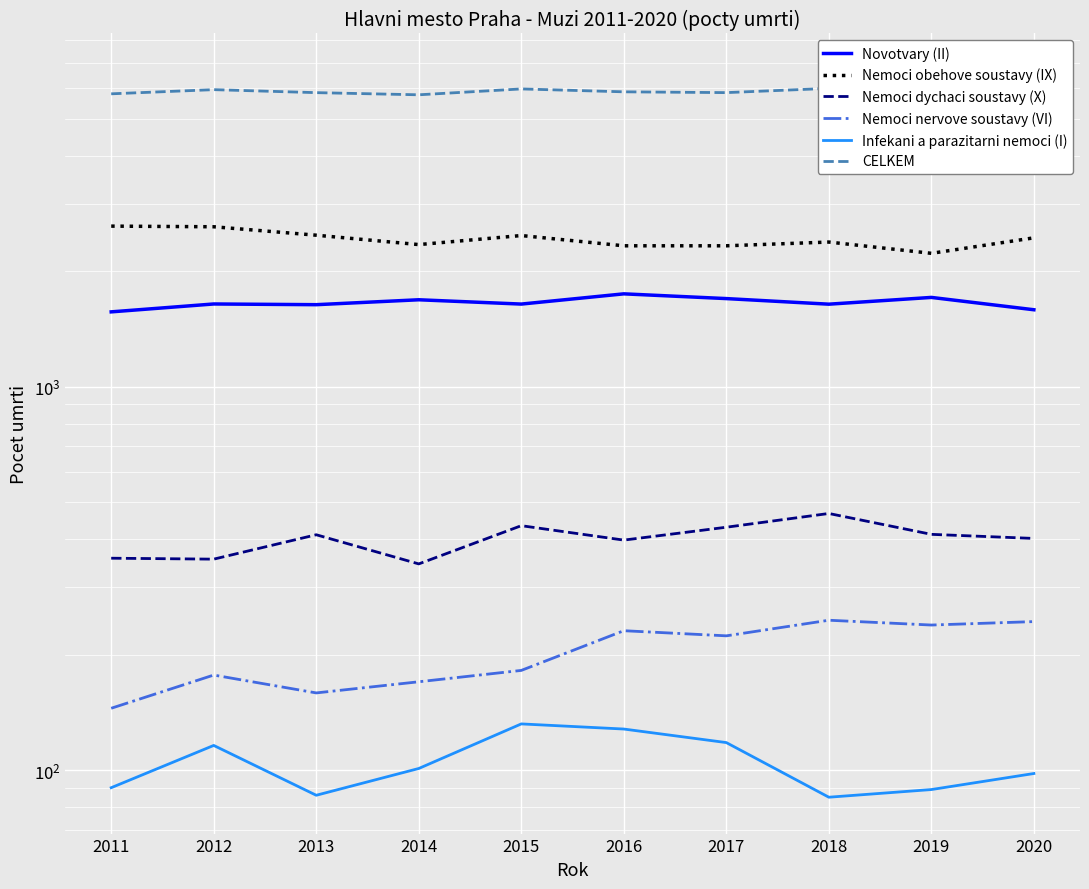

True or false: Infekani a parazitarni nemoci (I) and Novotvary (II) cross at least once.

False